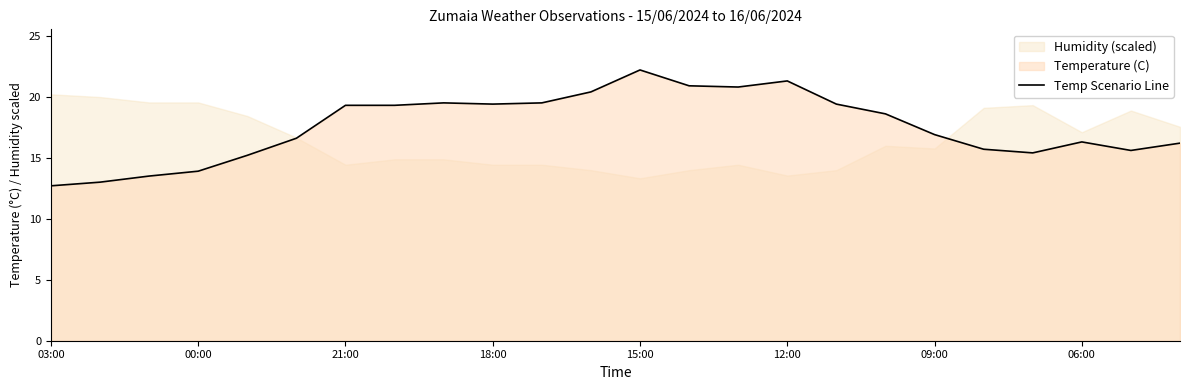

What is the change in value from 03:00 to 11?

+7.7